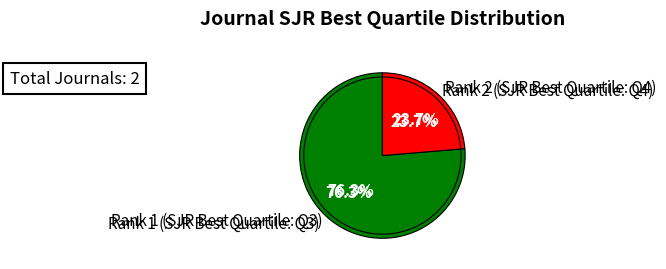

What percentage is the Rank 1 (SJR Best Quartile: Q3) slice, to the nearest percent?

76%